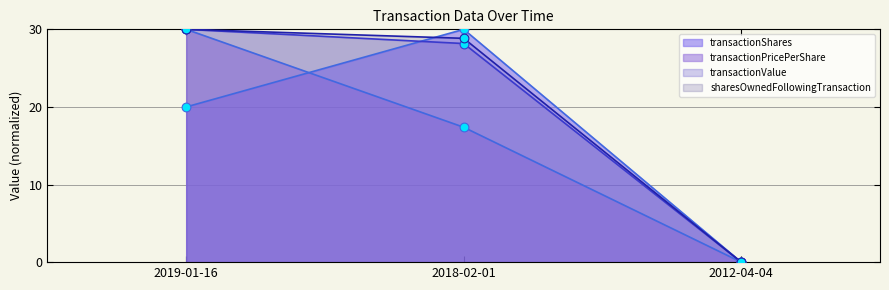

Which series contains the lowest Y value?

transactionShares